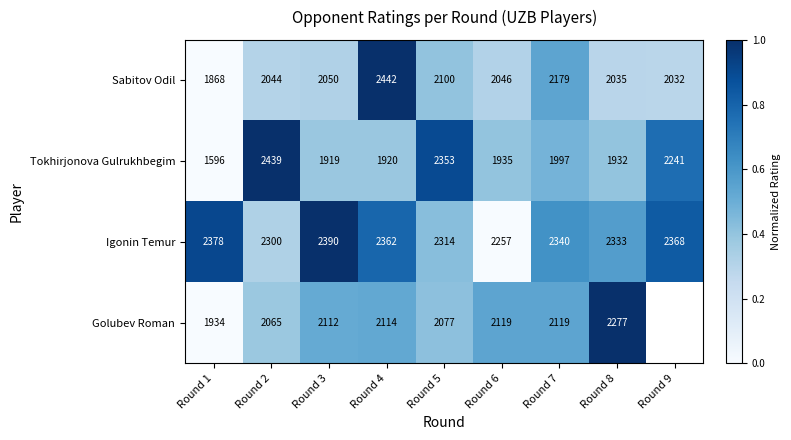

Count the Golubev Roman values in the range 0 to 1.

8